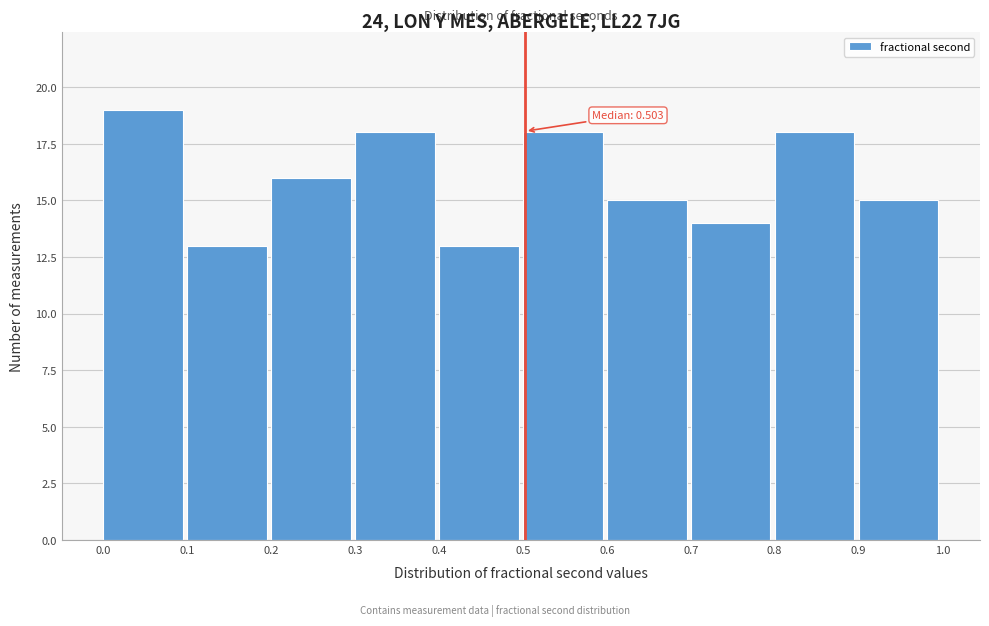

Over which range of the x-axis is the bar tallest?

0.0 to 0.1